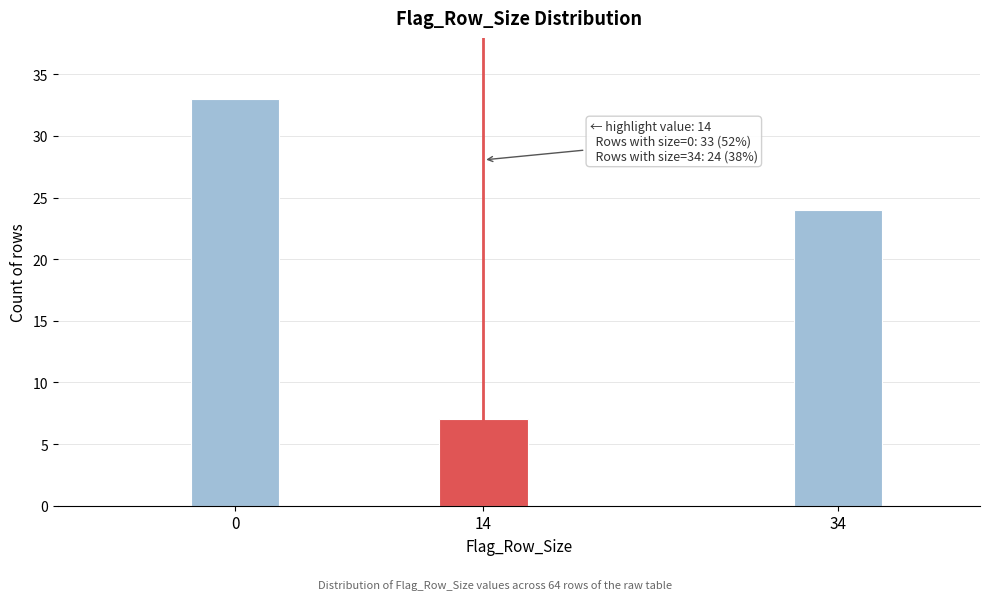

Reading left to right, transcribe all the data shown in this chart.

0=33	14=7	34=24